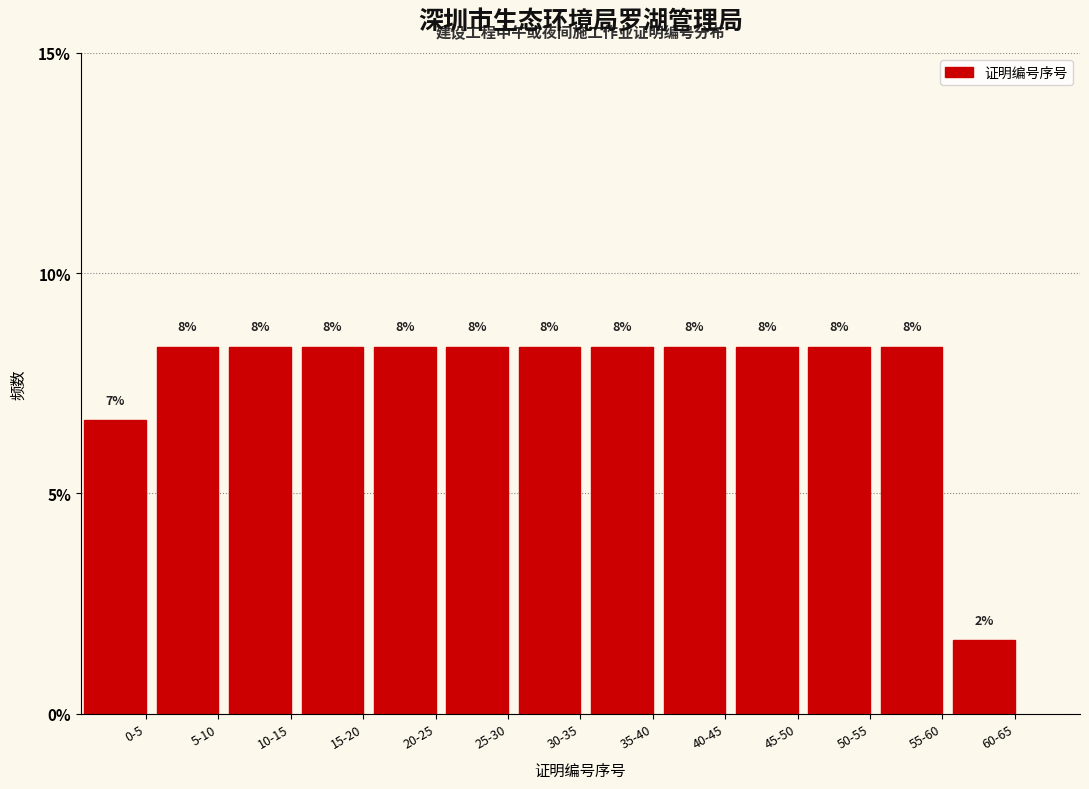

Are the bars horizontal?

No